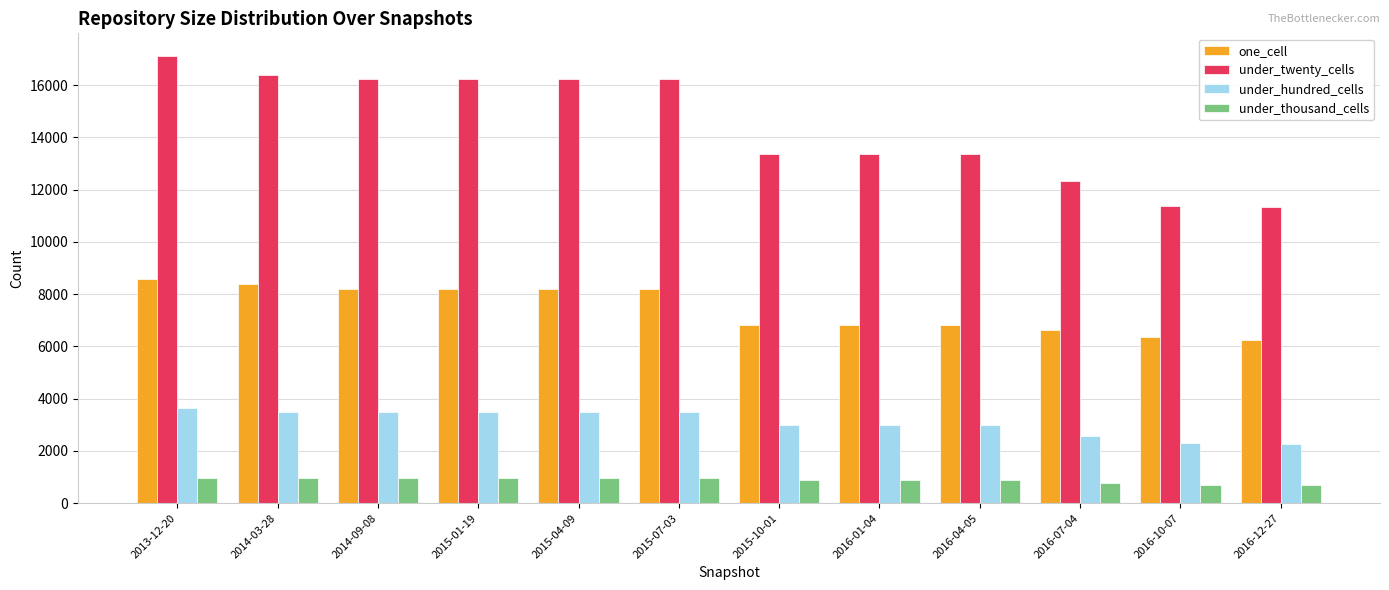

Which series has the largest total across all categories?

under_twenty_cells